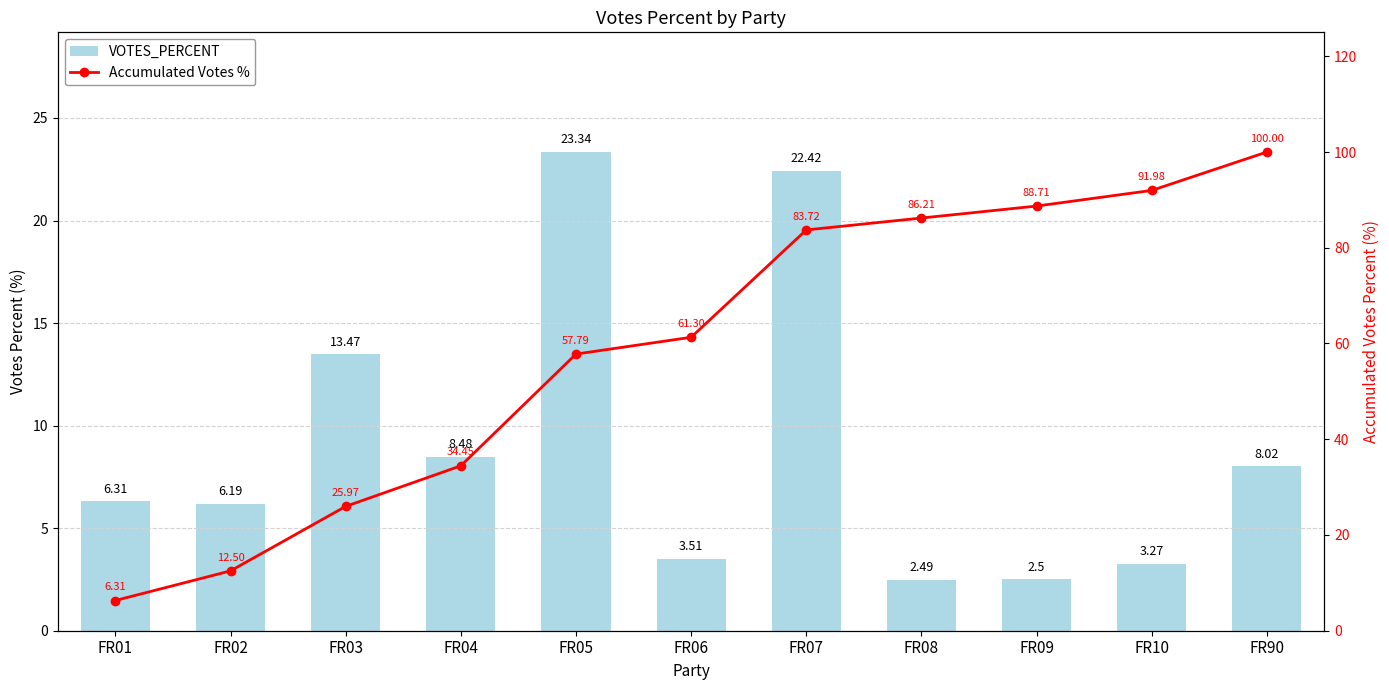

The value of Accumulated Votes % at FR10 is 92.0. True or false?

True